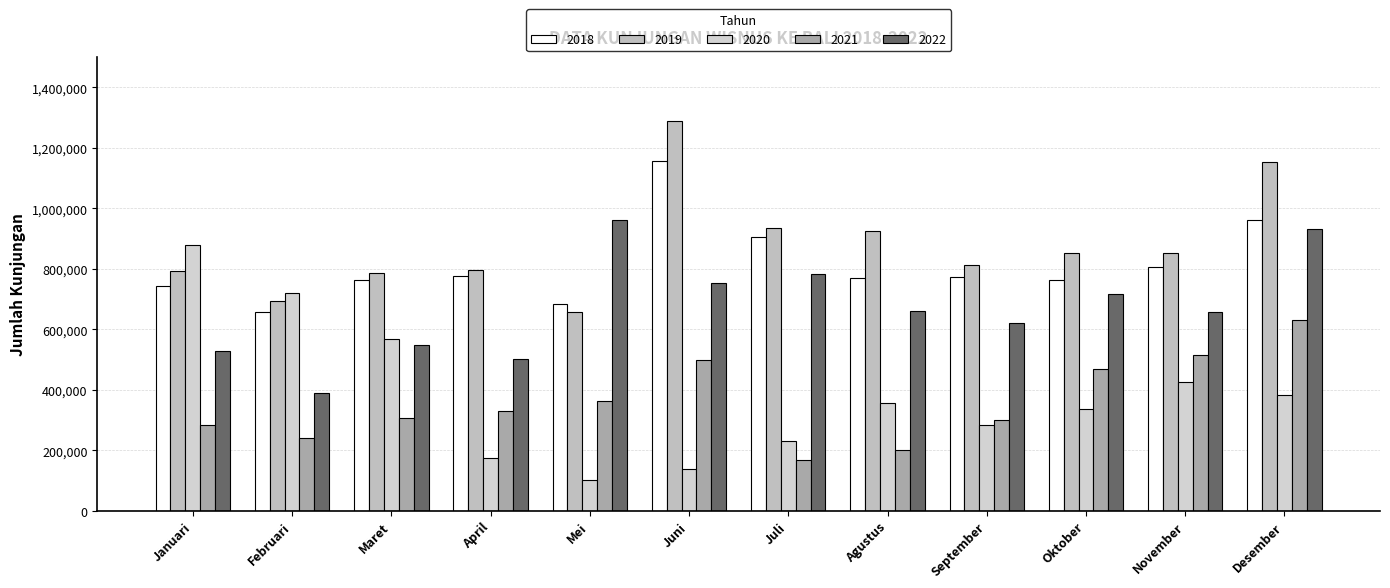

Does the chart contain stacked bars?

No